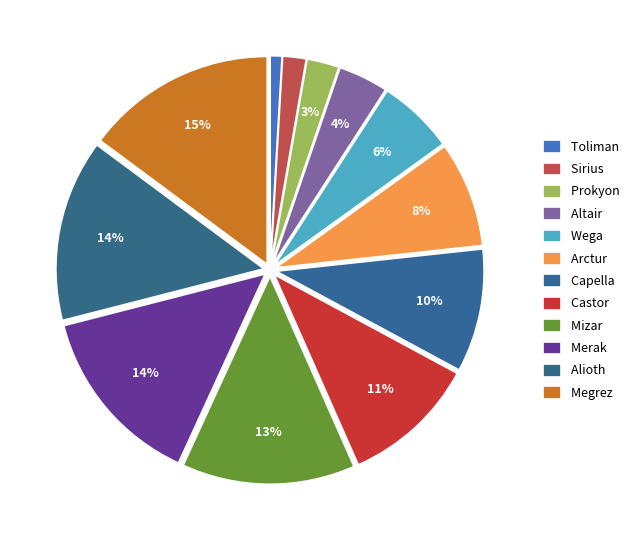

What is the smallest slice in the pie chart?

Toliman